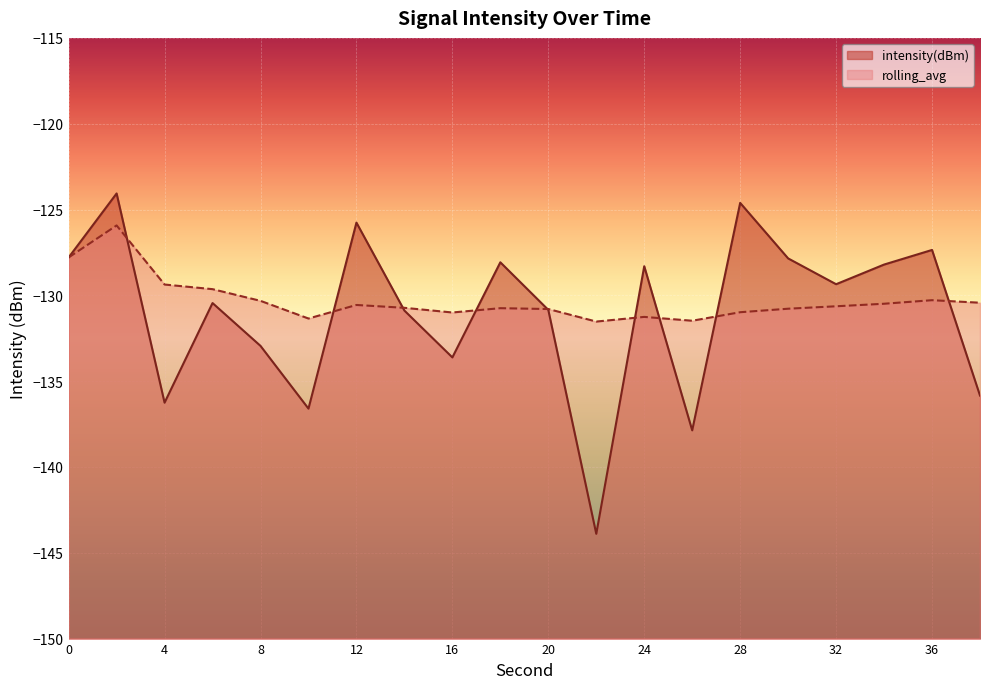

Is the value of rolling_avg at 6 greater than the value of intensity(dBm) at 26?

Yes